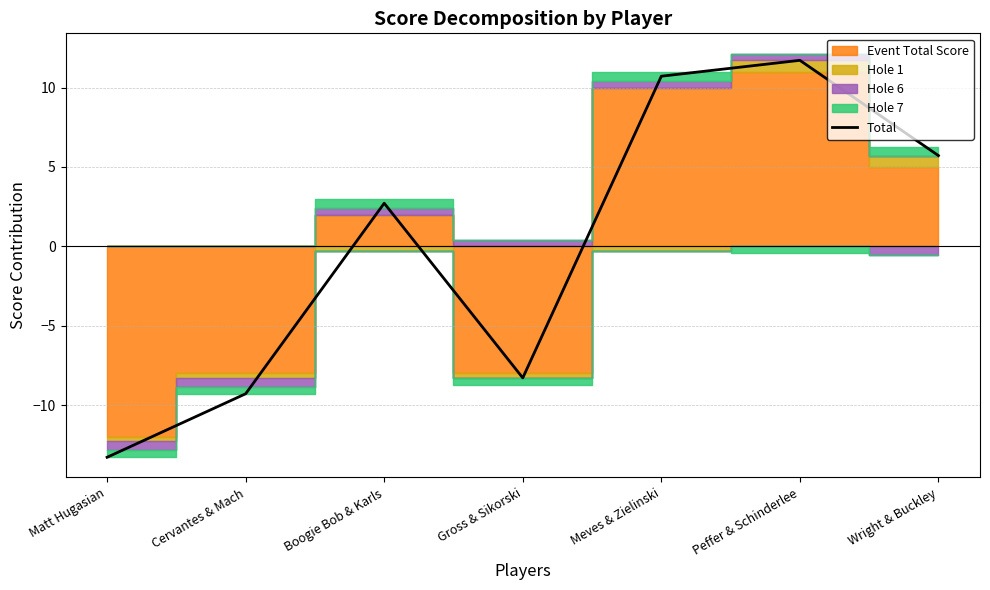

Approximately how many times larger is the value at Peffer & Schinderlee compared to Boogie Bob & Karls?

4.3